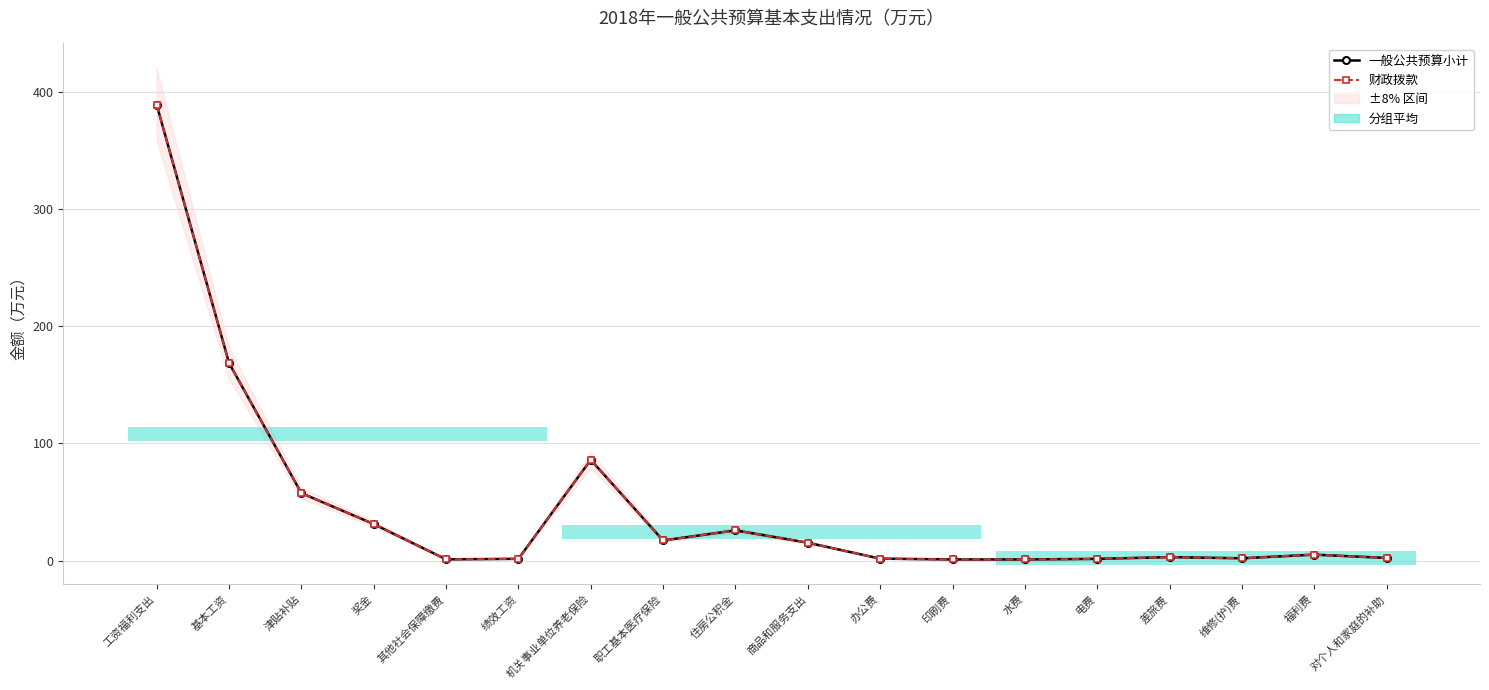

In 财政拨款, how many points are lower than both neighbors (excluding endpoints)?

3